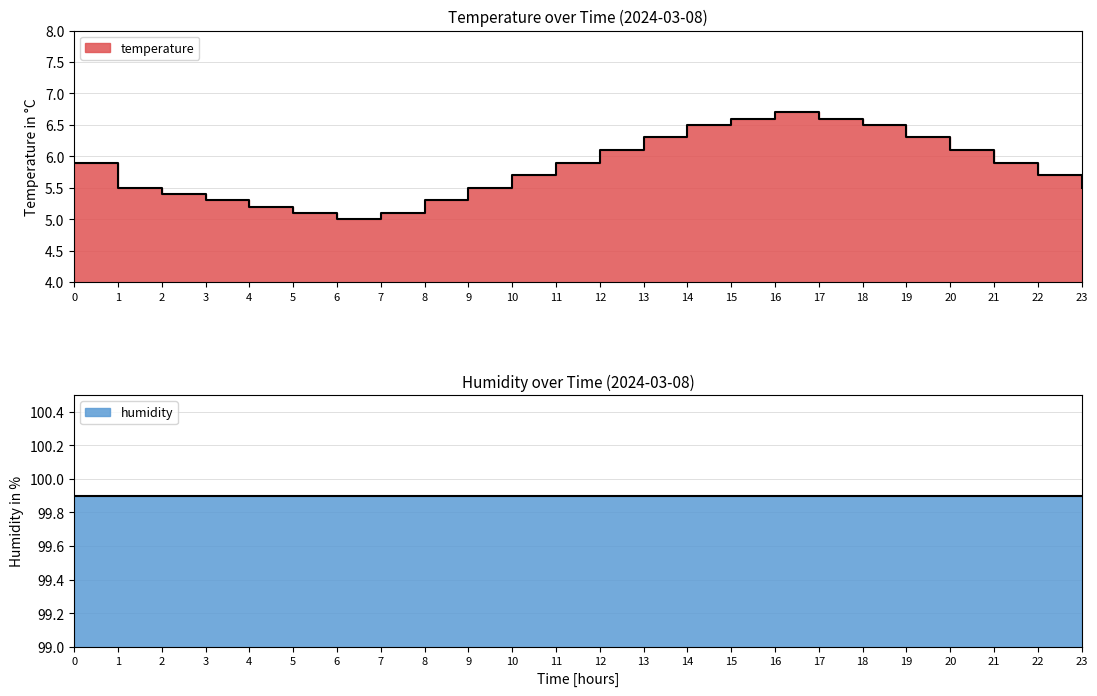

The value at 22 is 5.7. True or false?

True